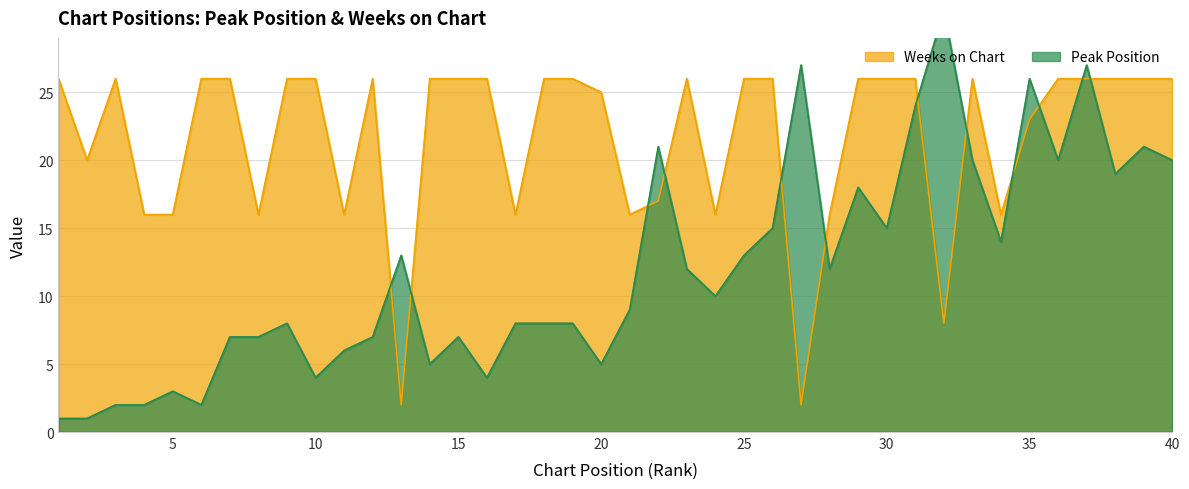

How many lines are shown in the chart?

2